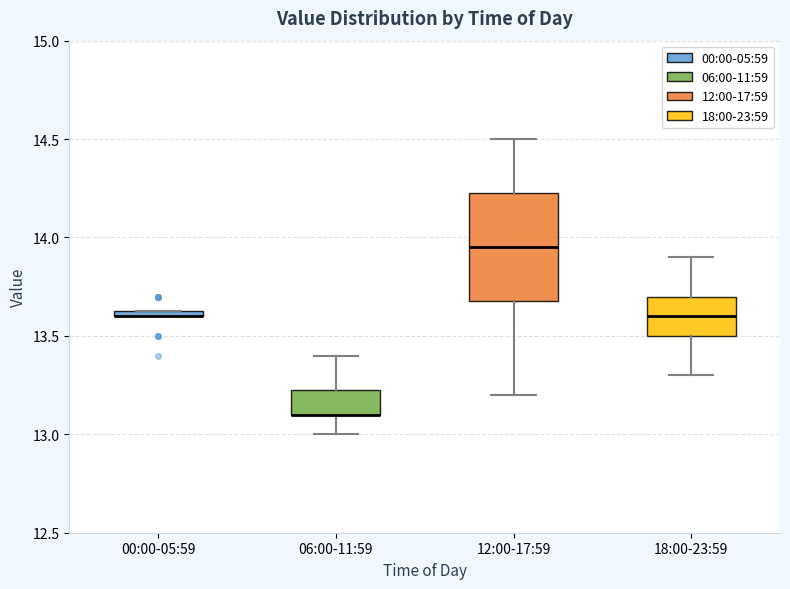

Comparing the boxes themselves (not the whiskers), which one is the tallest?

12:00-17:59